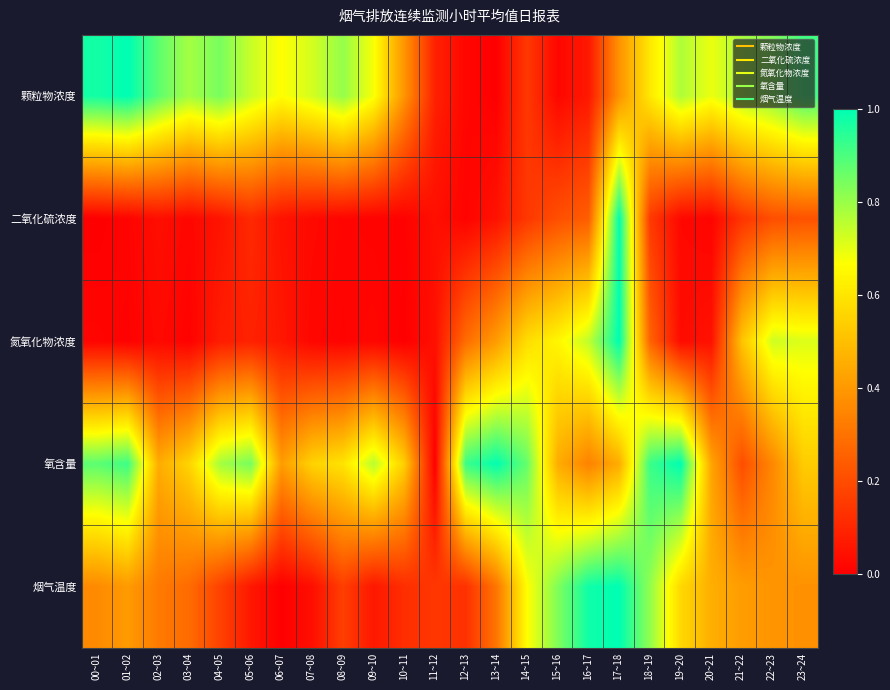

What is the spread (max minus min) of values at 12~13?

0.9